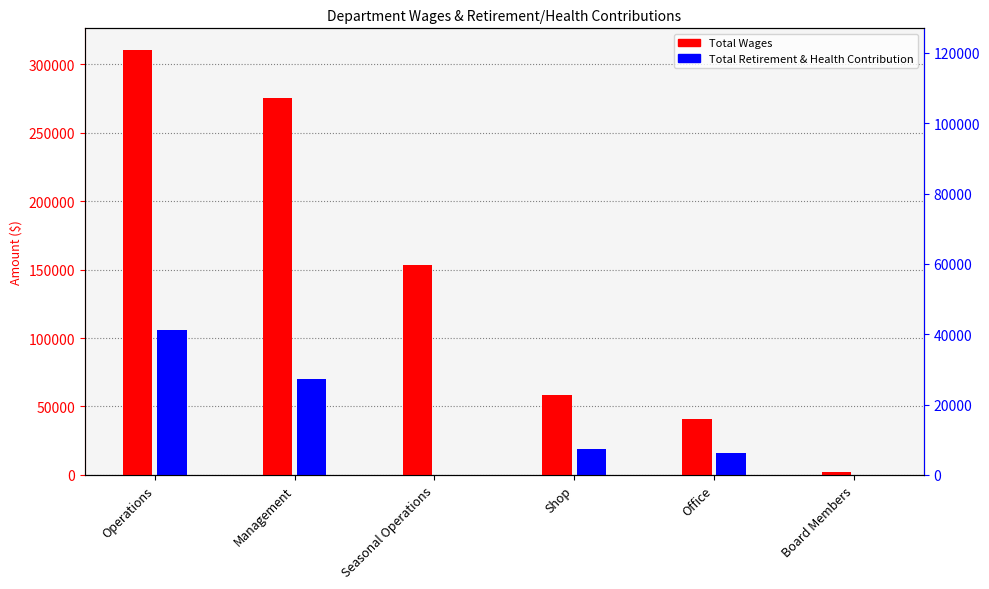

At how many categories does at least one series exceed 27999?

5